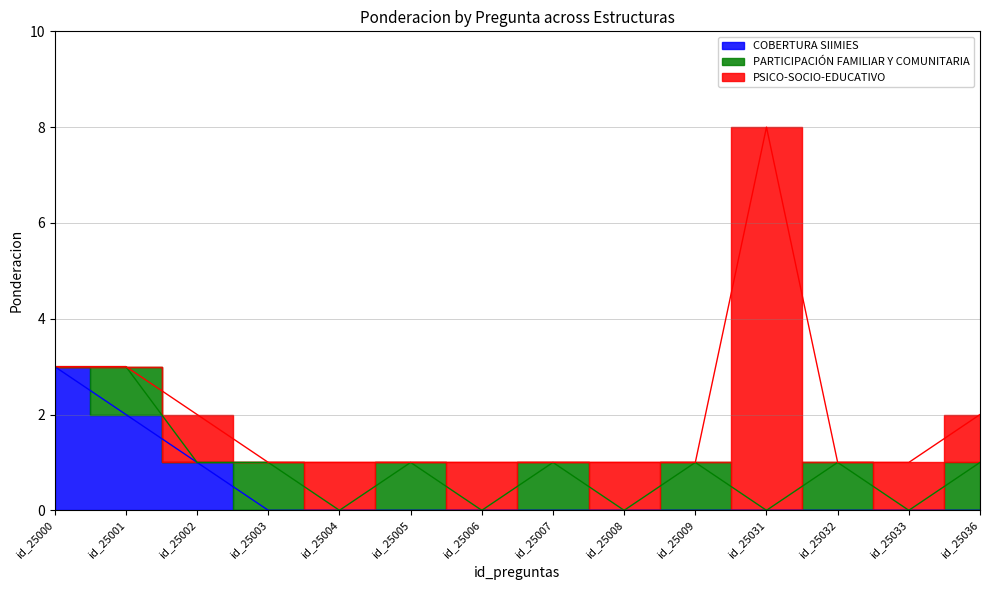

How many positive values does the PARTICIPACIÓN FAMILIAR Y COMUNITARIA series have?

7